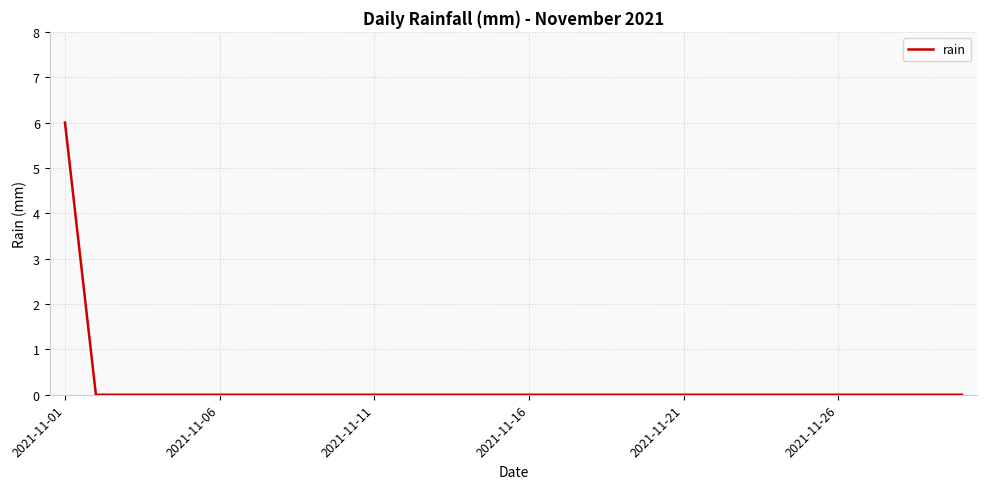

What is the greatest value displayed?

6